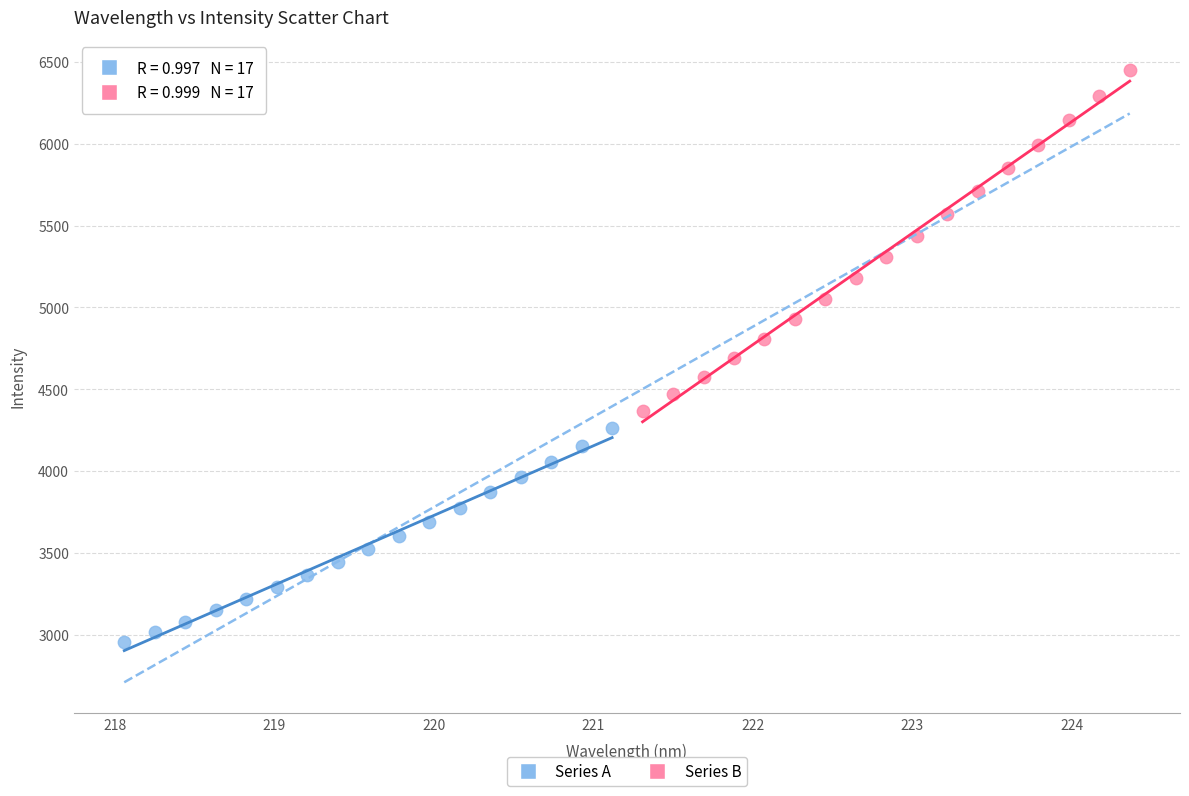

What are all the series names shown in the legend?

Series A, Series B